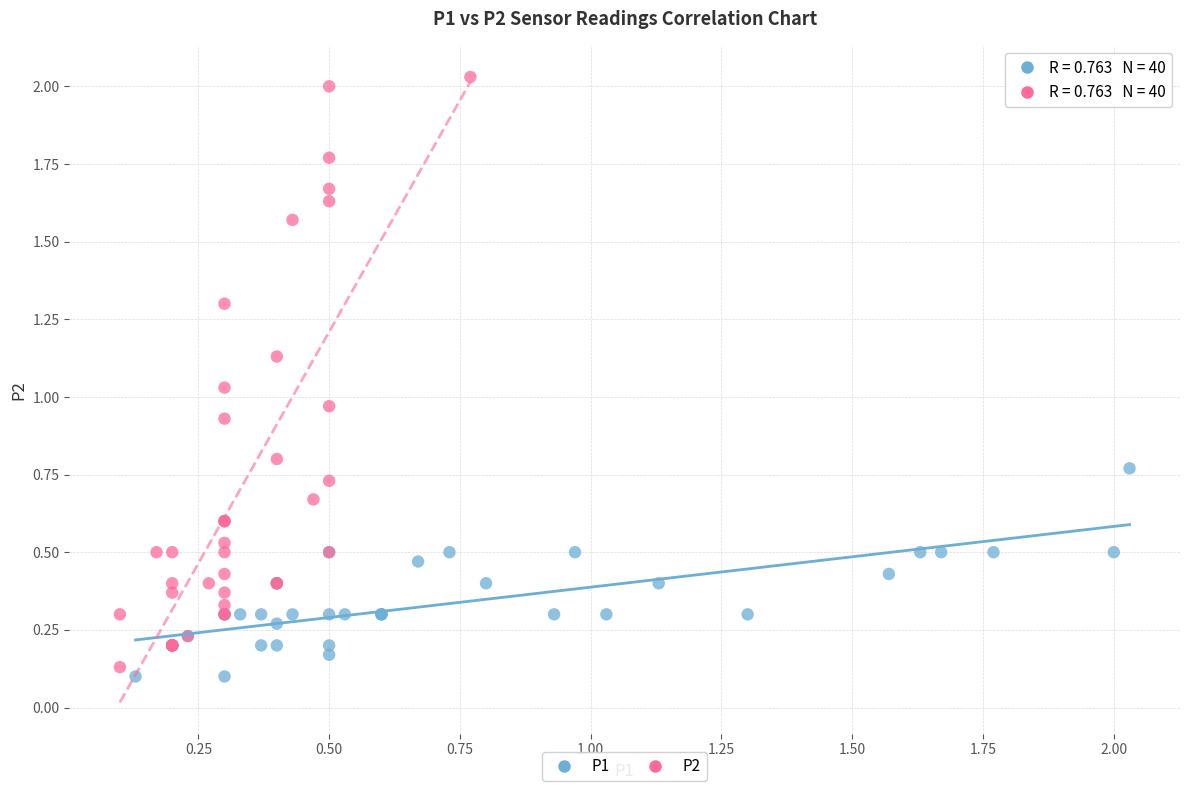

Which series has the largest Y range (max minus min)?

P2